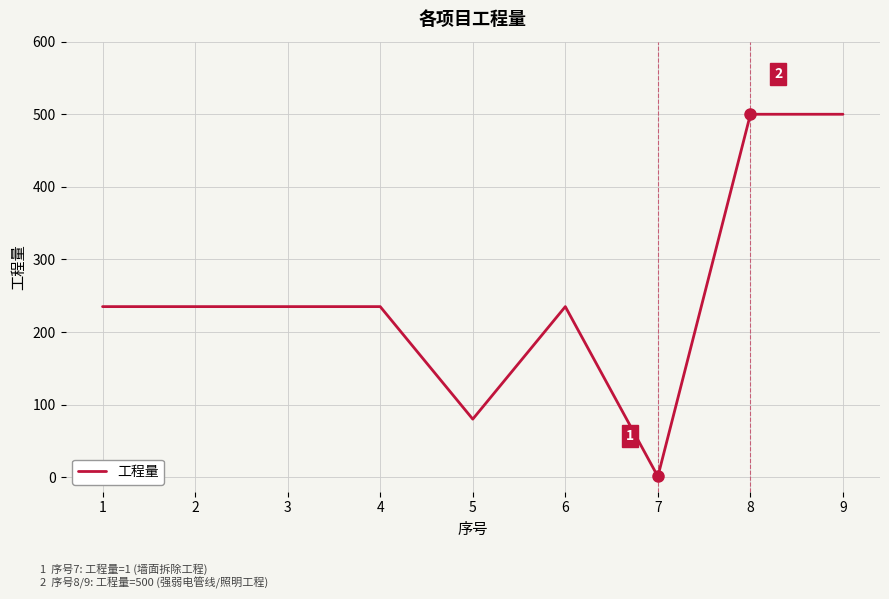

Approximately how many times larger is the value at 3 compared to 7?

235.0